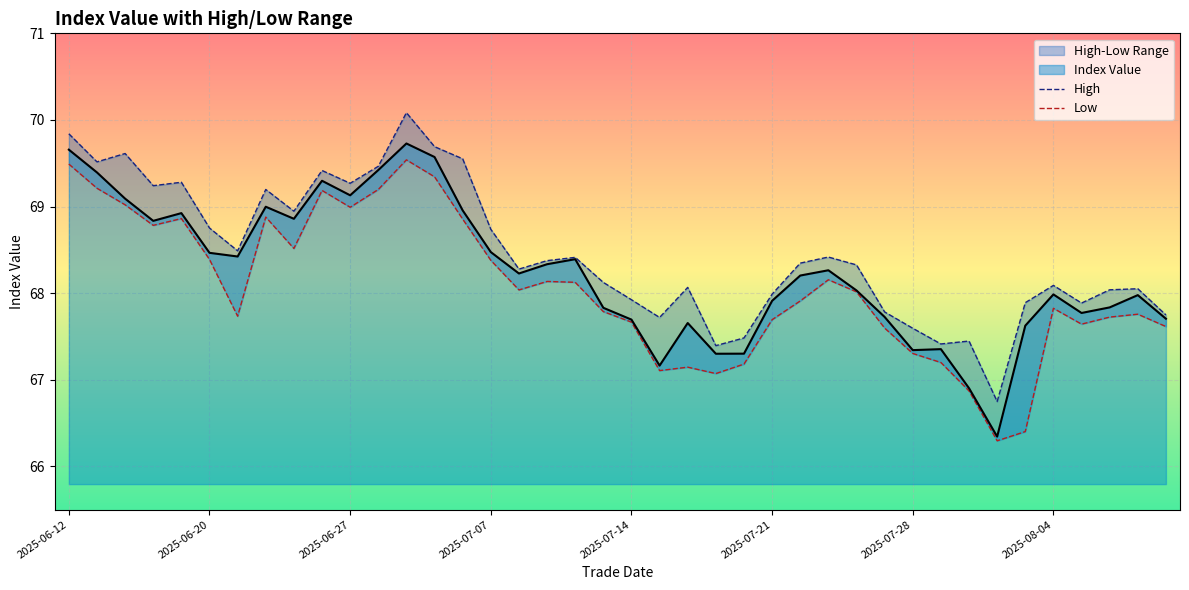

Is it true that Low equals 67.2 at 24?

True